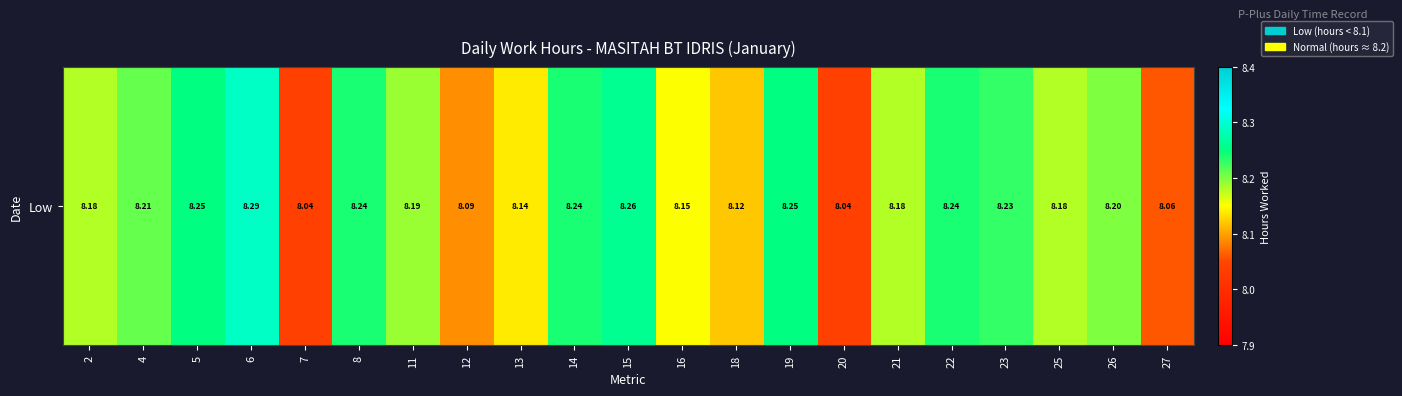

Is it true that the value at 15 is 8.3?

True